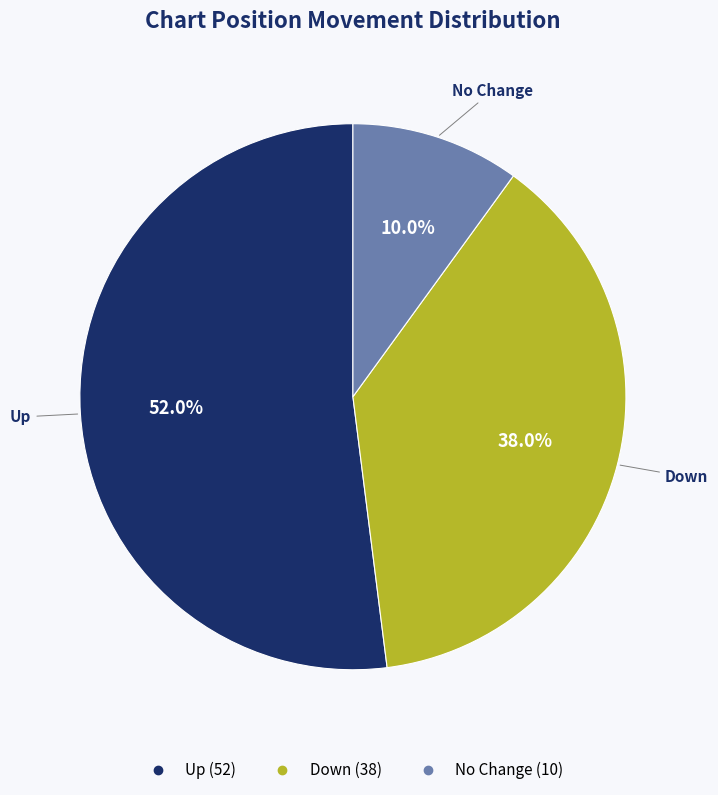

How many segments does this pie chart have?

3